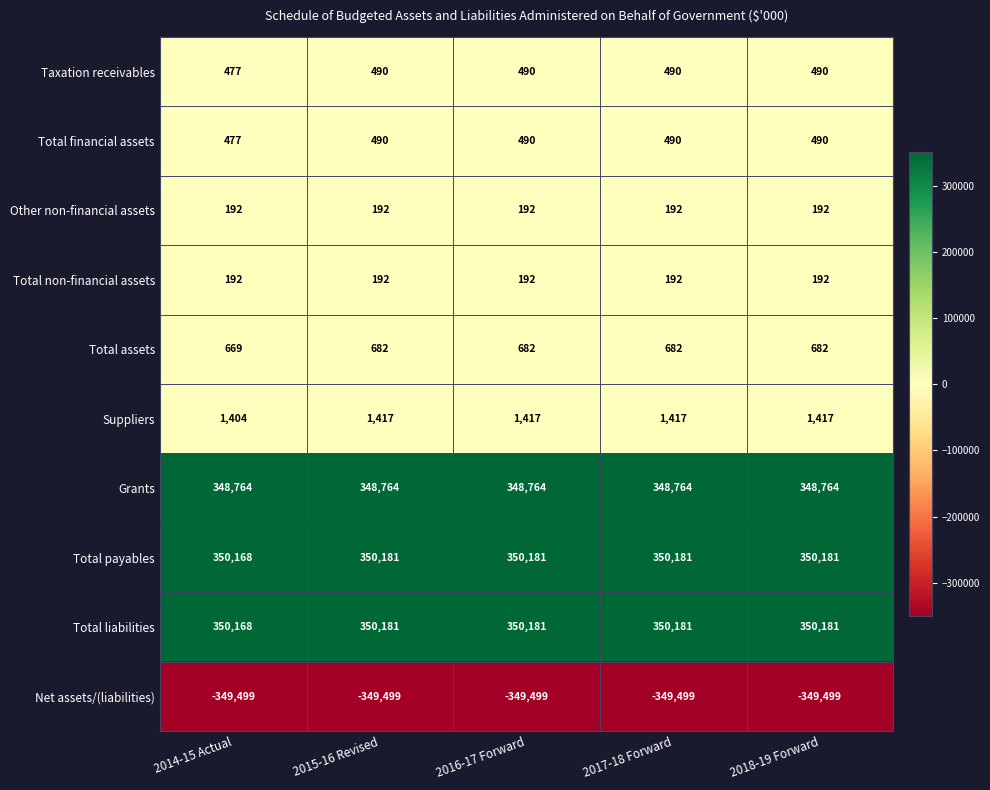

What is the total value across all series at 2014-15 Actual?

703012